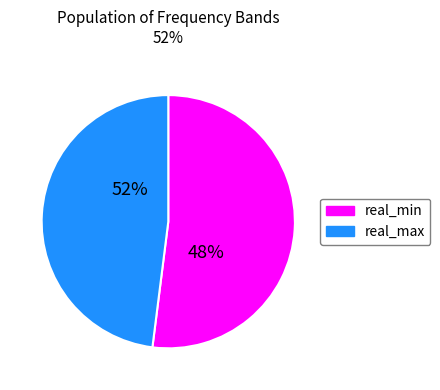

Count the number of slices in the pie.

2